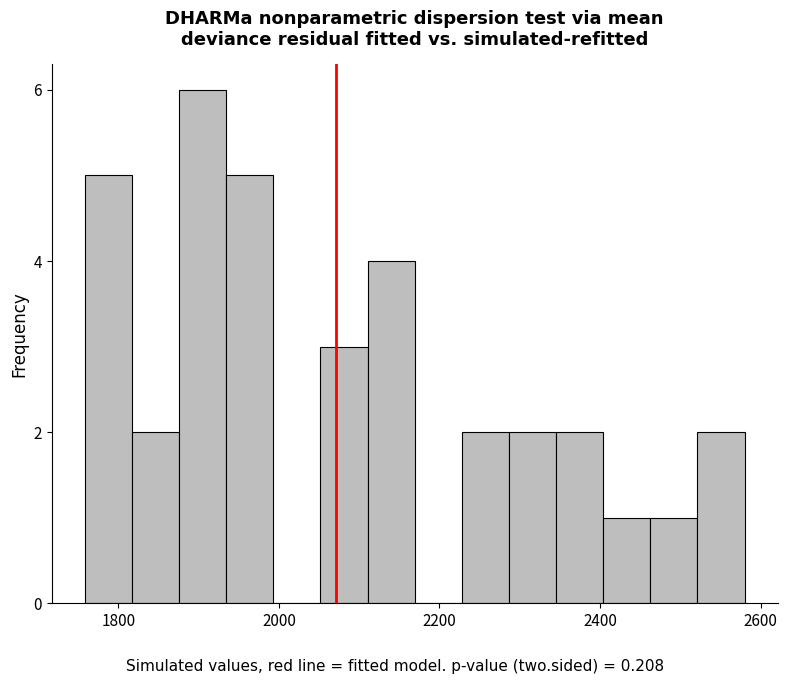

Around what value on the x-axis is the tallest bar? Give the approximate position of its centre, as read against the axis.

1900